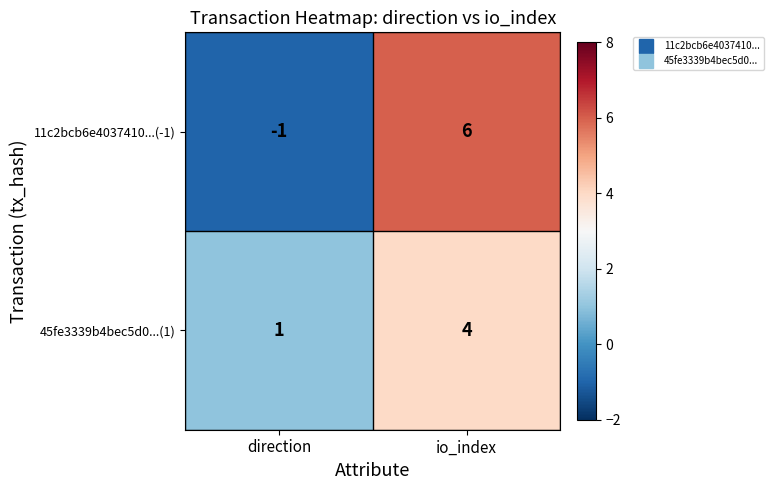

Is it true that 11c2bcb6e4037410...(-1) equals -1 at direction?

True